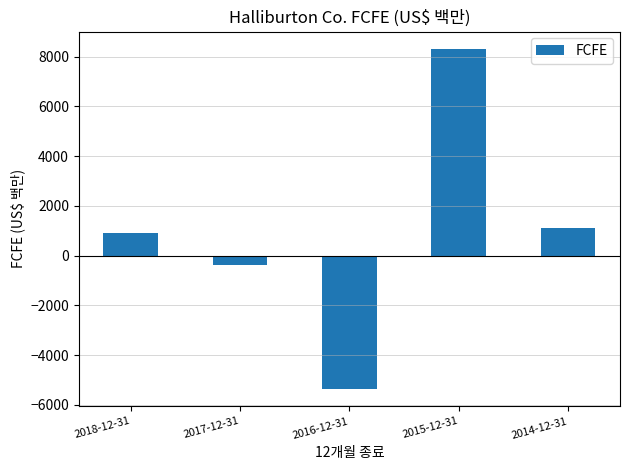

What is the difference between the values at 2015-12-31 and 2018-12-31?

7418